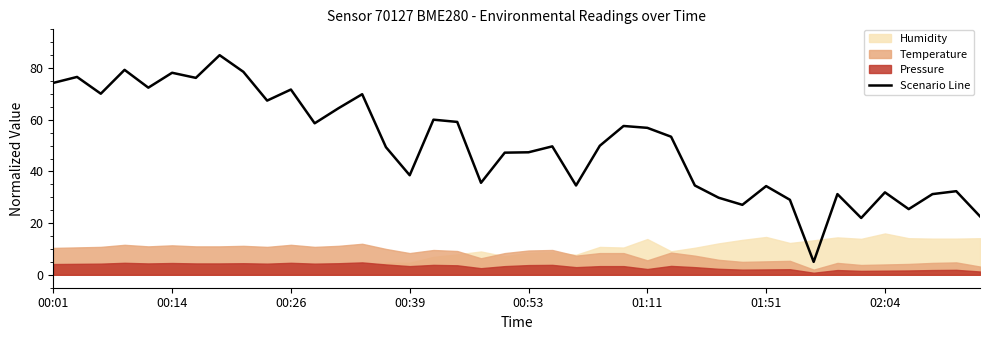

What is the highest value of the Scenario Line series?

85.0